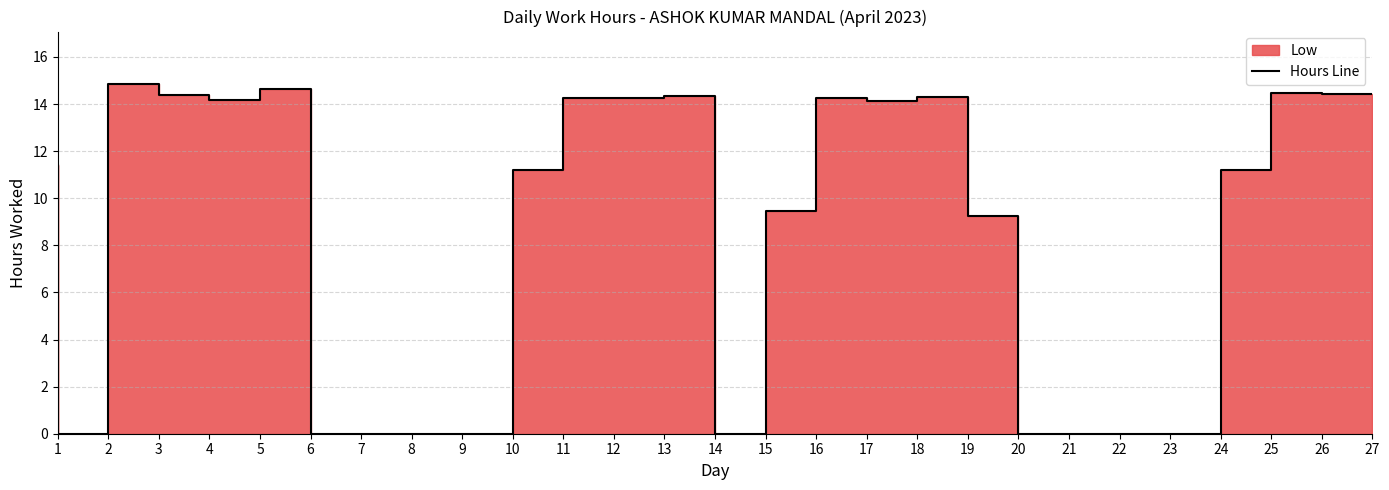

What is the average value?

8.3